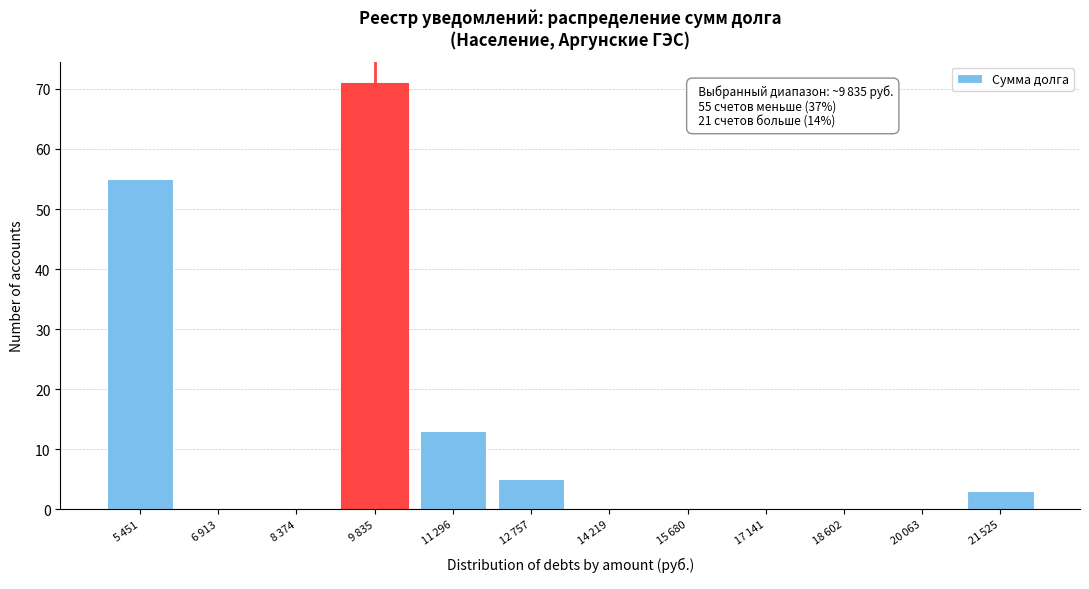

What is the sum of all values?

147